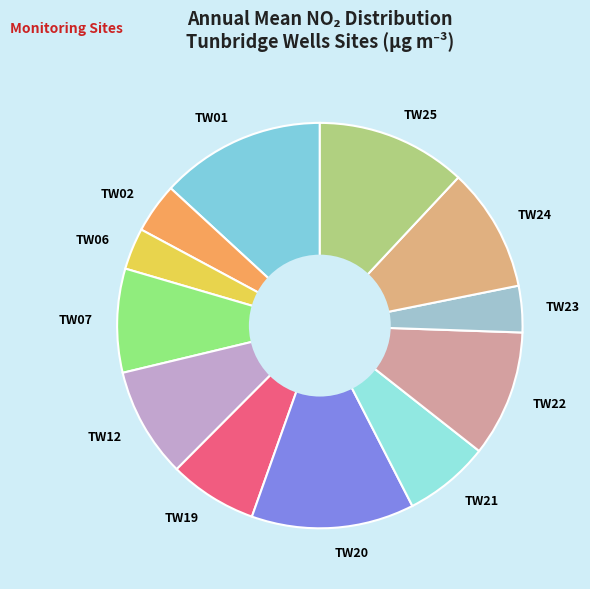

Does TW25 represent more than half of the total?

No